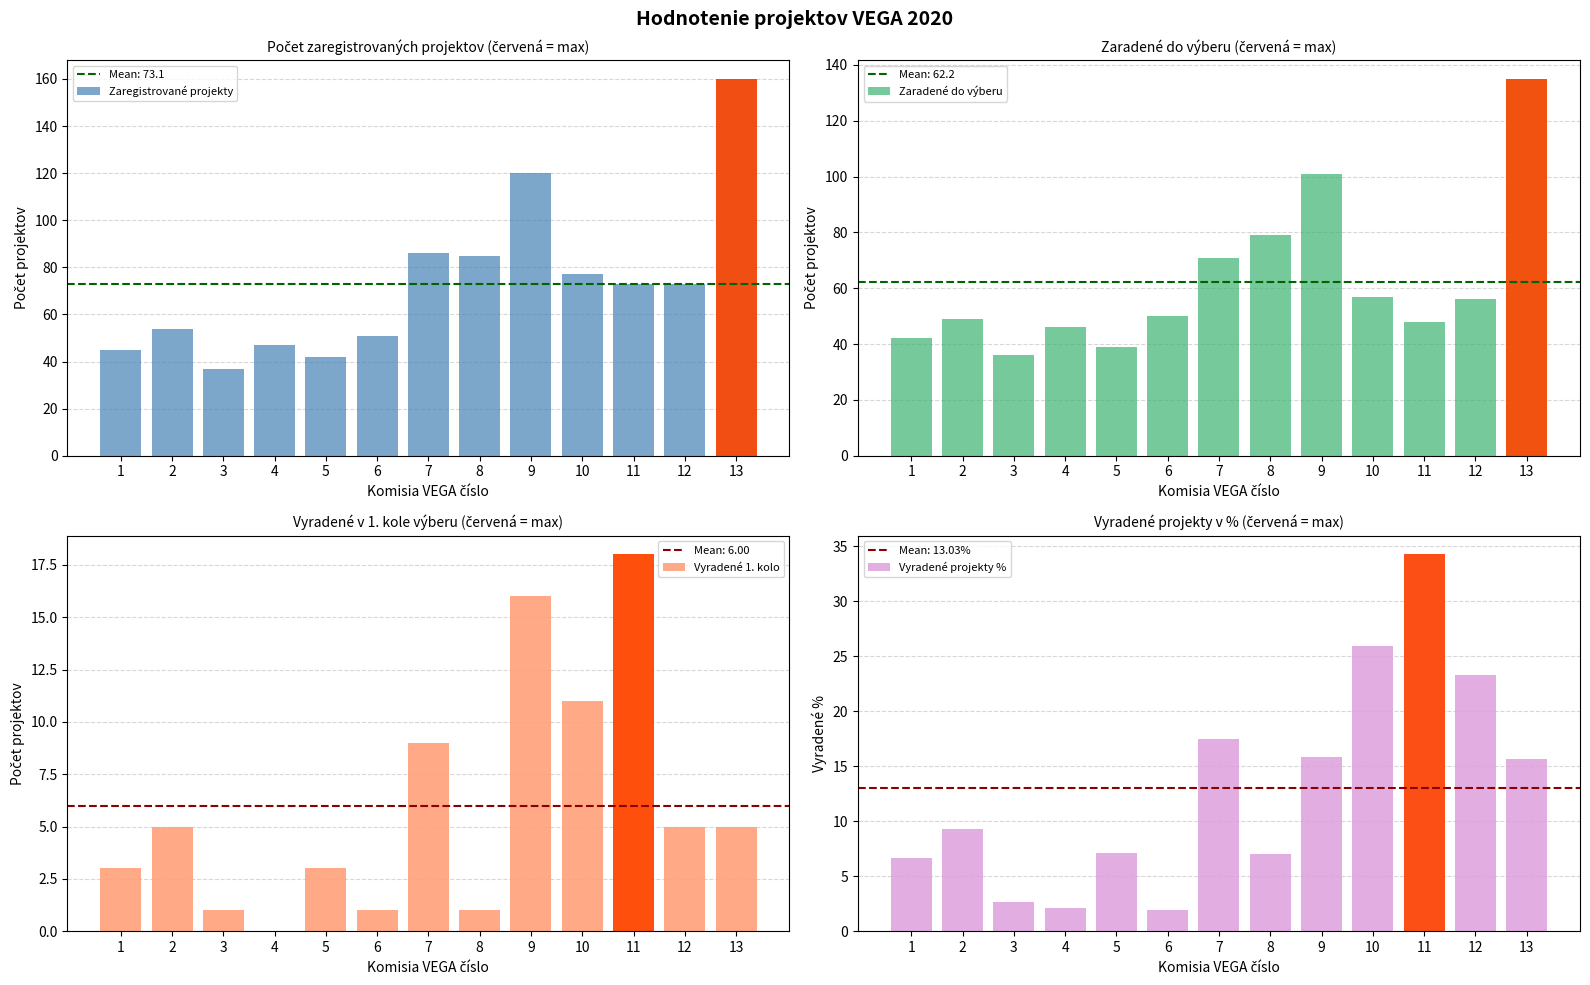

At which category is the sum across all series the highest?

13